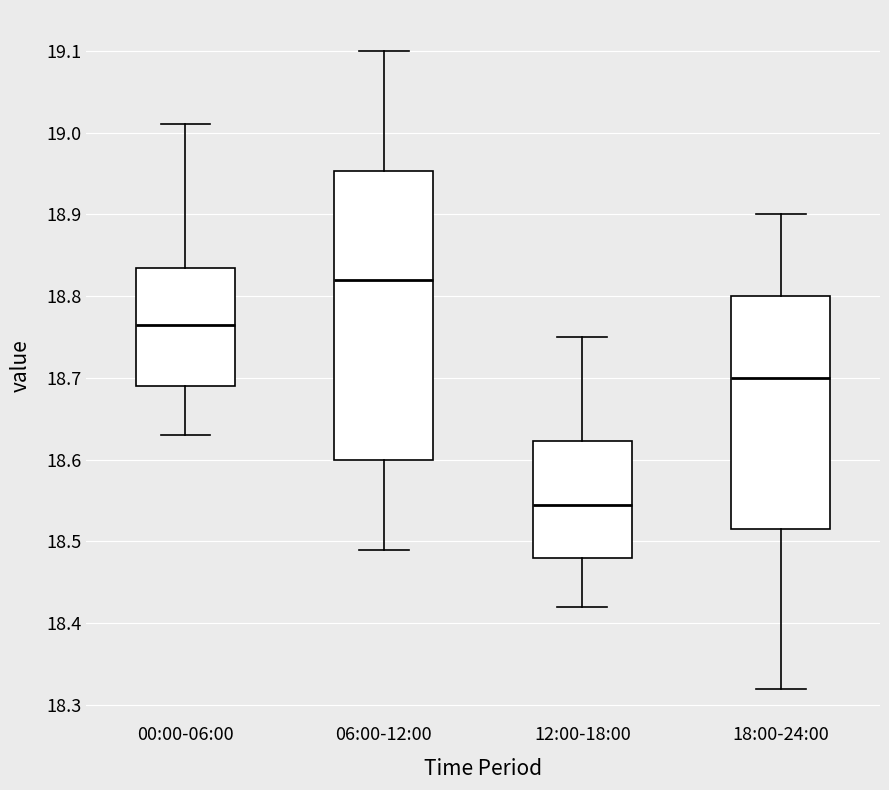

Reading left to right, read every box against the y-axis: the position of its median line, the range the box covers, and the ends of its whiskers. The values are not printed on the chart, so give them approximately, as read against the axis.

00:00-06:00: median 18.77, box 18.69 to 18.84, whiskers 18.63 to 19.01
06:00-12:00: median 18.82, box 18.60 to 18.95, whiskers 18.49 to 19.10
12:00-18:00: median 18.55, box 18.48 to 18.62, whiskers 18.42 to 18.75
18:00-24:00: median 18.70, box 18.52 to 18.80, whiskers 18.32 to 18.90